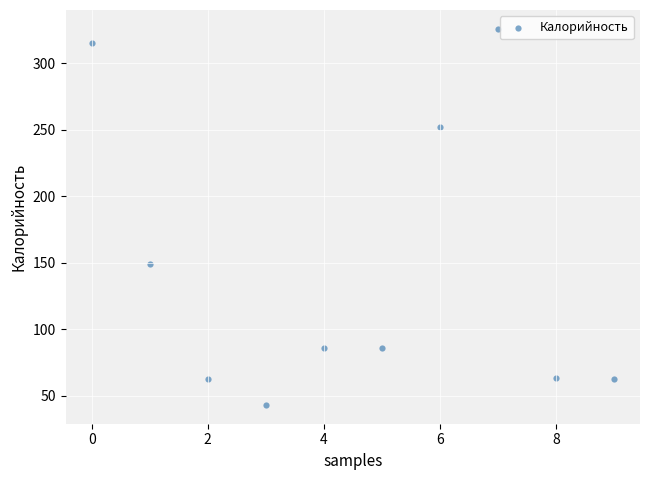

What Y value in the scatter plot is closest to 184?

149.3